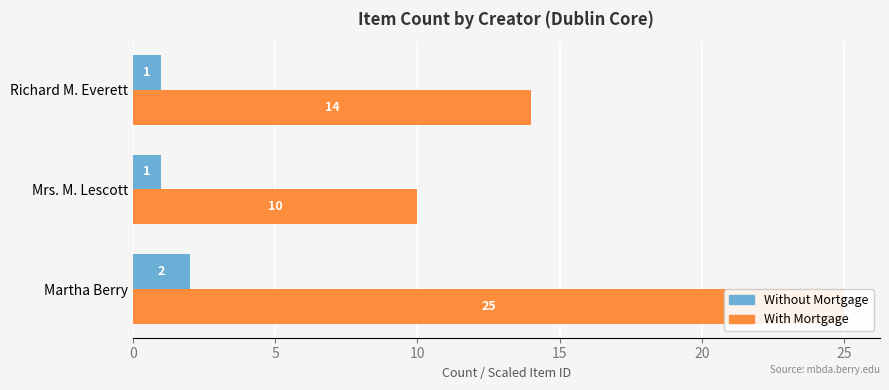

The With Mortgage series shows 15 at 5. True or false?

False